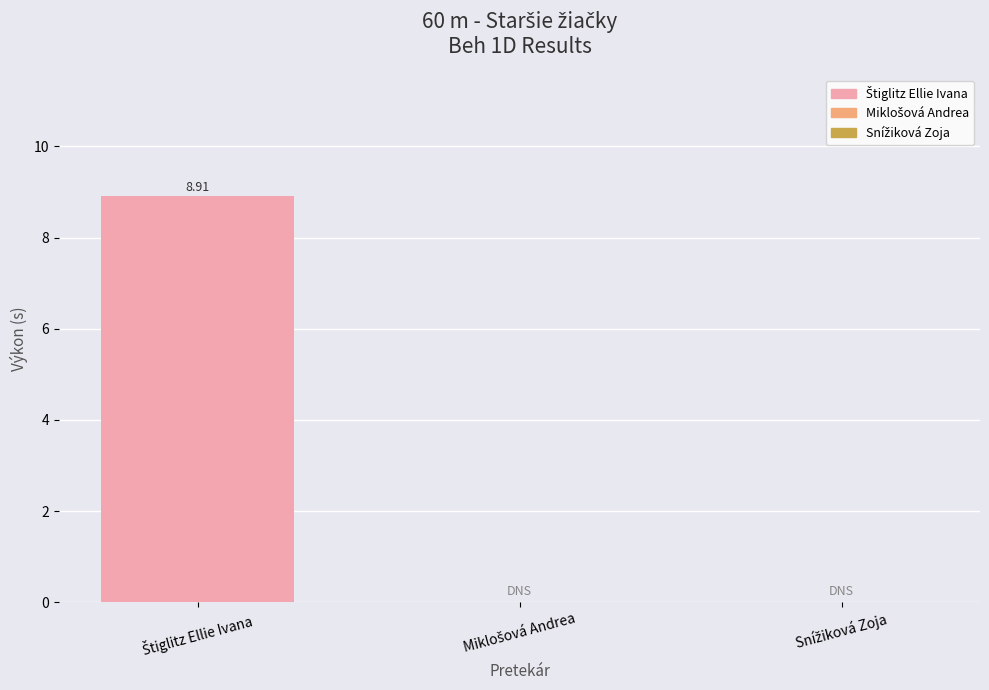

What is the maximum value shown in the chart?

8.9